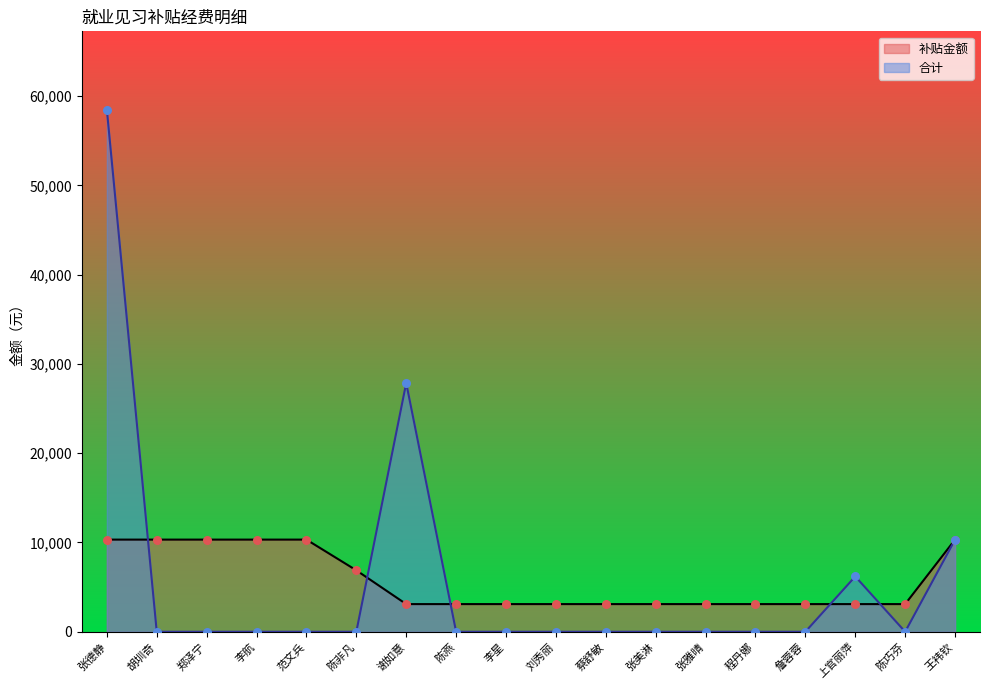

Which series has the largest Y range (max minus min)?

合计